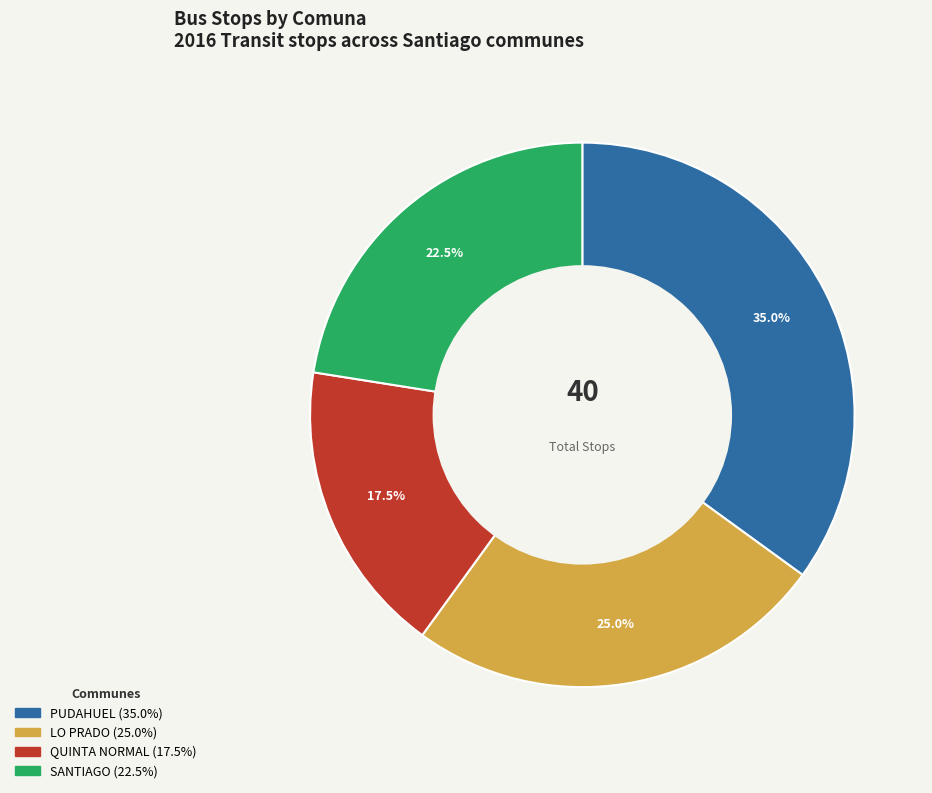

To the nearest percent, what is the average slice percentage?

25%